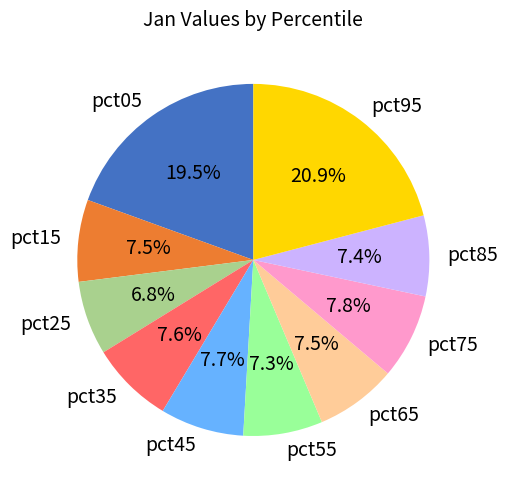

Does any single category account for the majority?

No